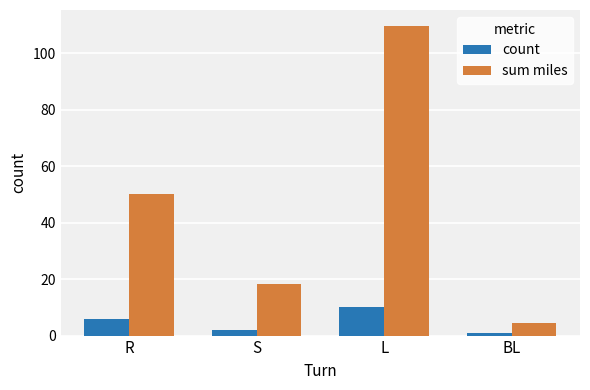

True or false: sum miles has a value of 27.4 at S.

False